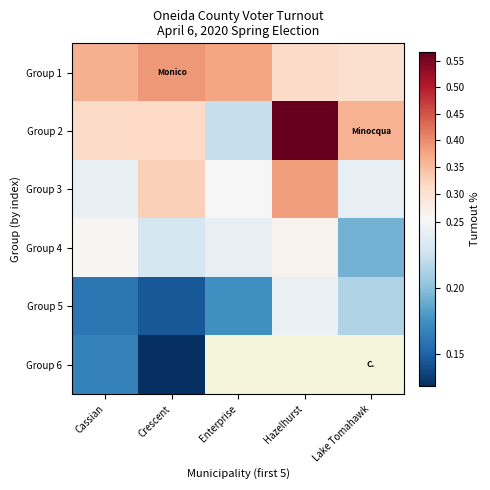

Count the number of data series in this chart.

6